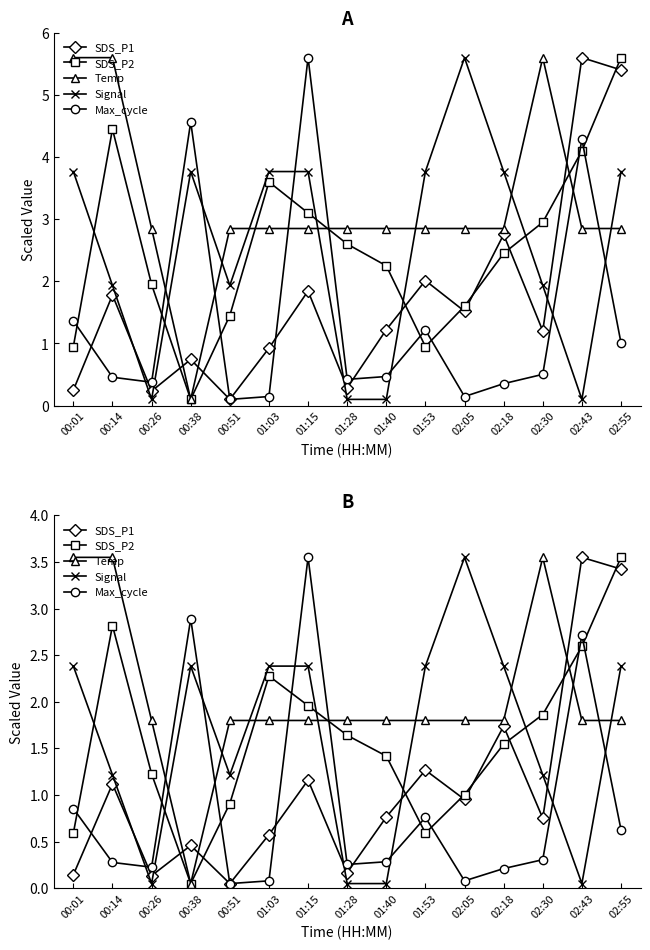

What is the total value across all series at 02:30?

7.7